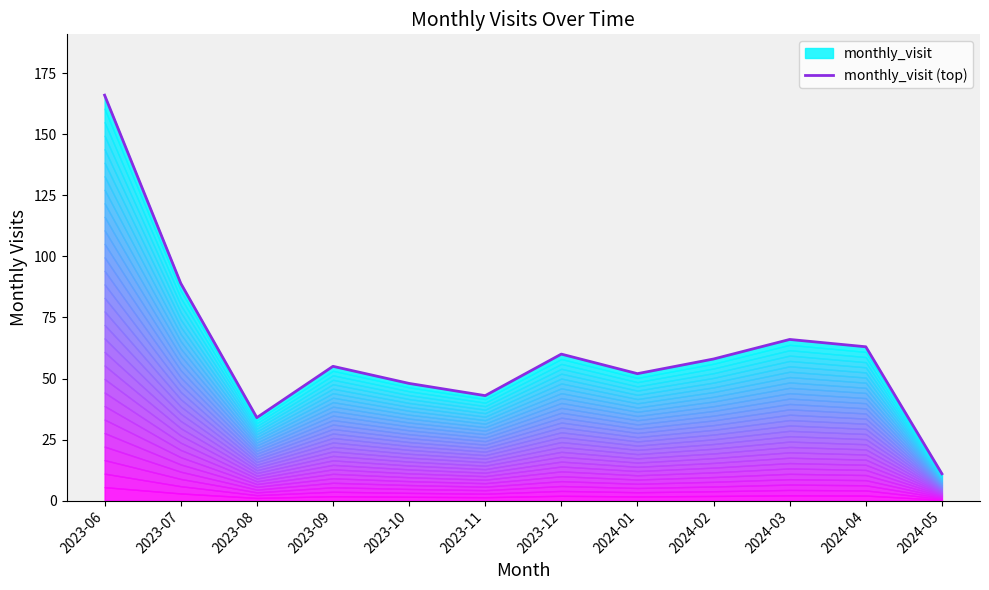

What is the ratio of the value at 2024-05 to the value at 2024-02?

0.2